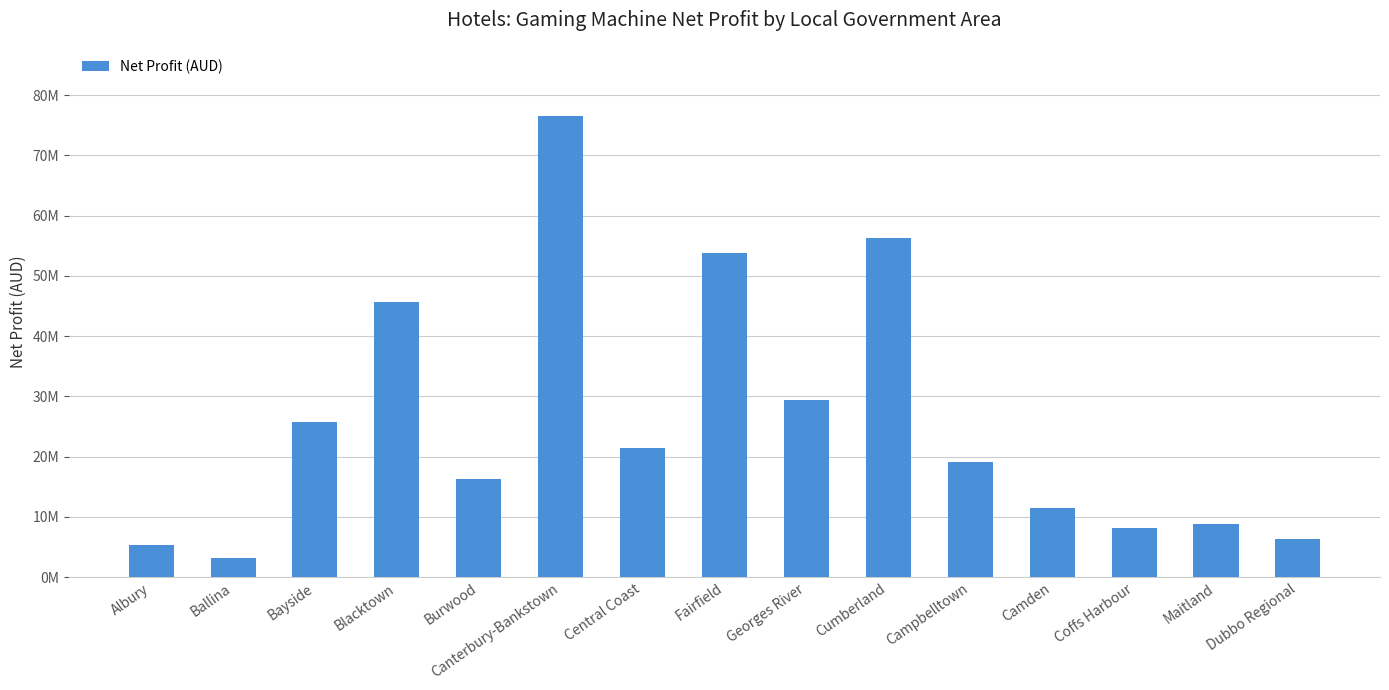

What is the label of the 2nd bar from the left?

Ballina